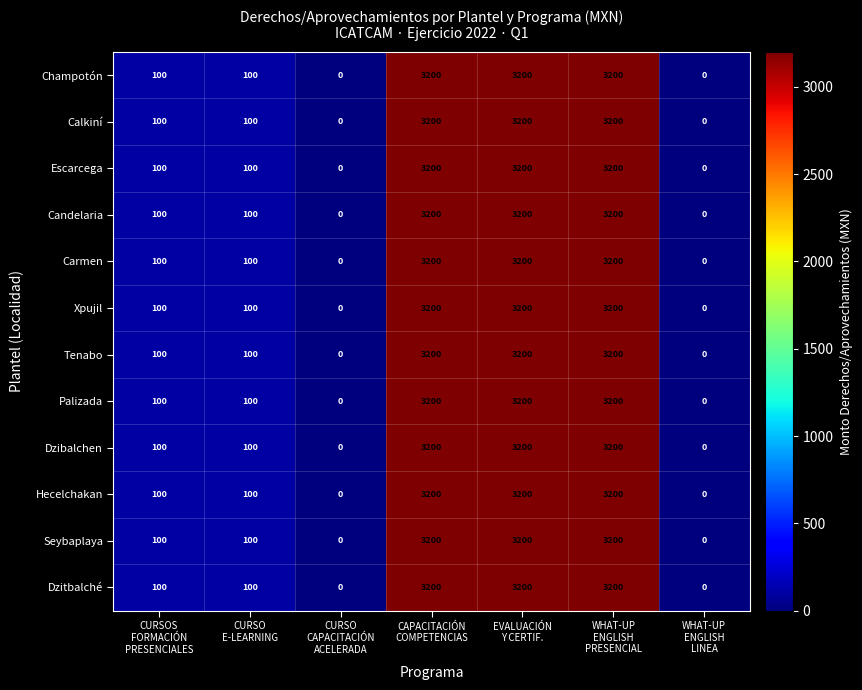

What is the maximum value shown in the chart?

3200